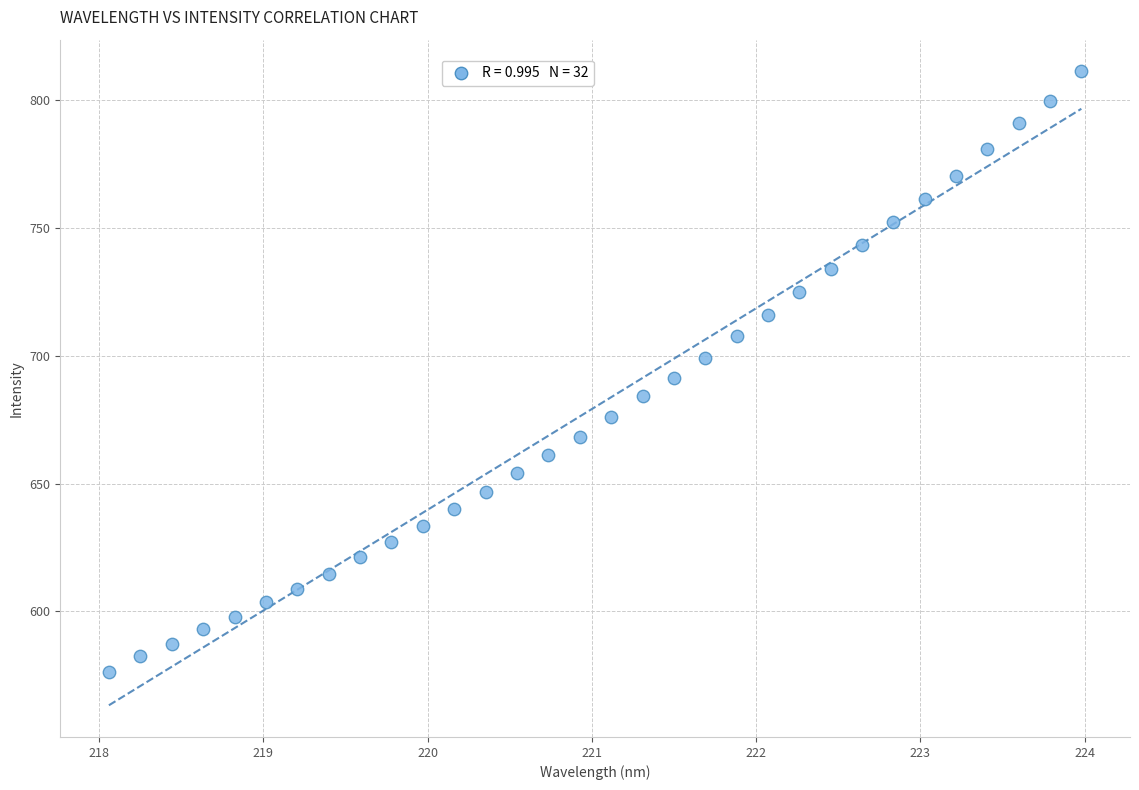

What is the range of Y values (max minus min)?

234.9